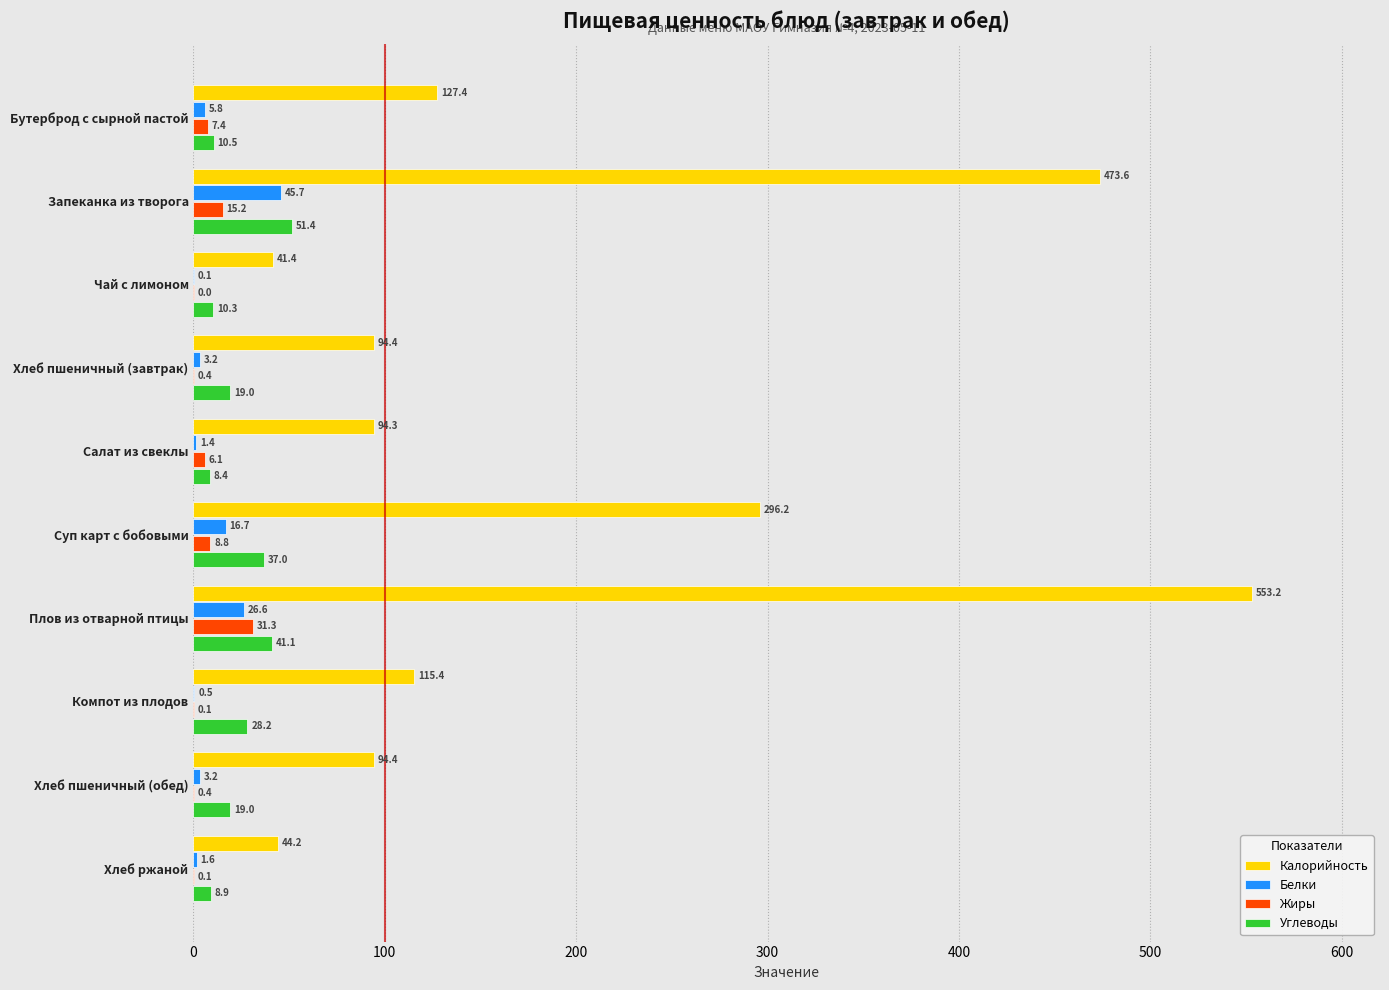

What is the sum of all Калорийность values?

1934.5